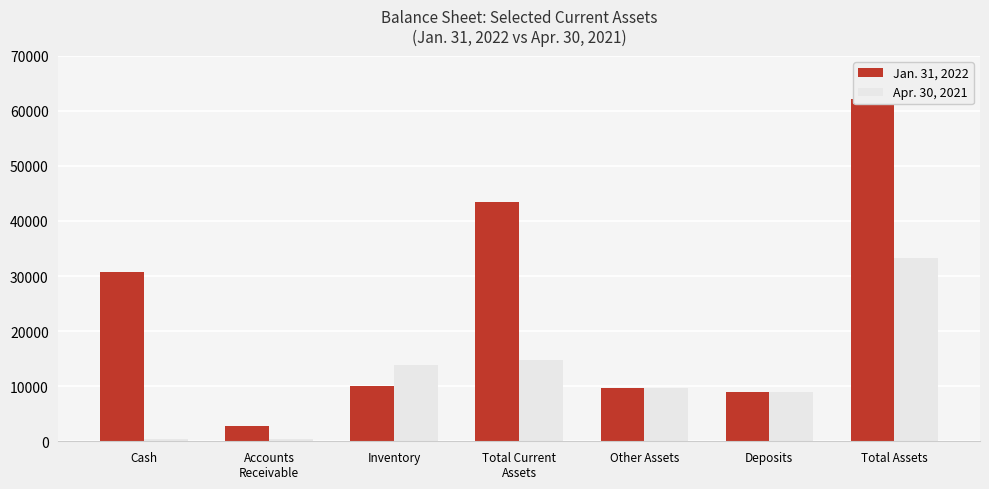

How many bars are there in total?

14